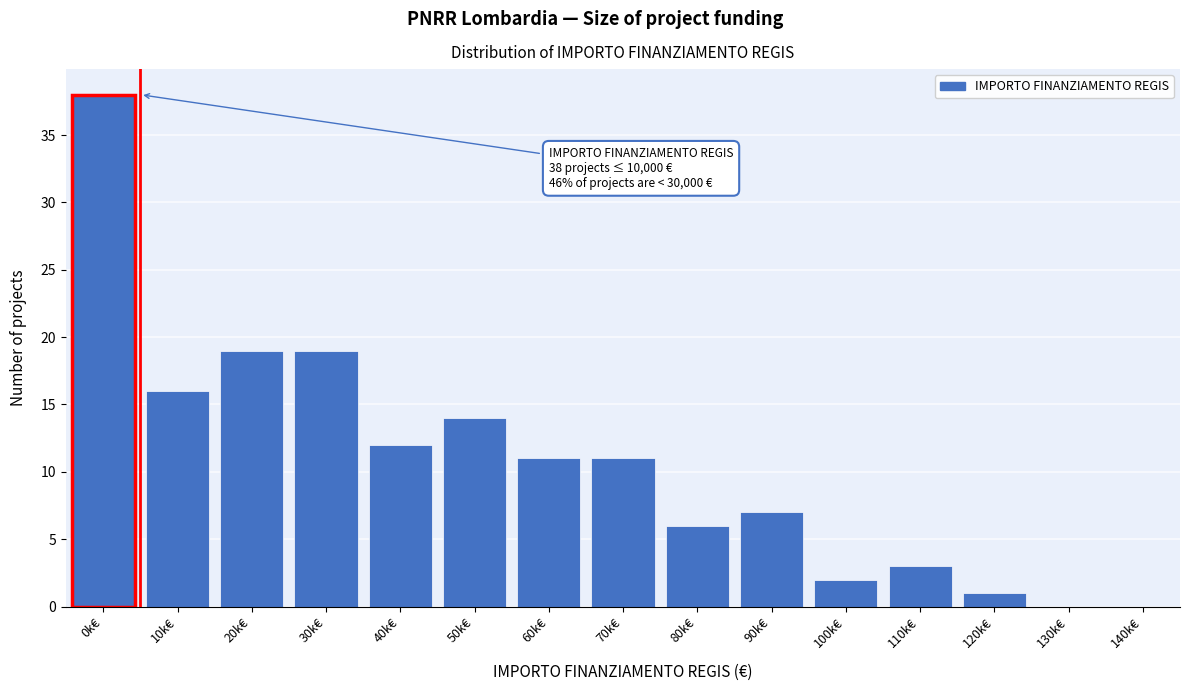

Reading left to right, extract all data points from this chart.

0k€=38	10k€=16	20k€=19	30k€=19	40k€=12	50k€=14	60k€=11	70k€=11	80k€=6	90k€=7	100k€=2	110k€=3	120k€=1	130k€=0	140k€=0